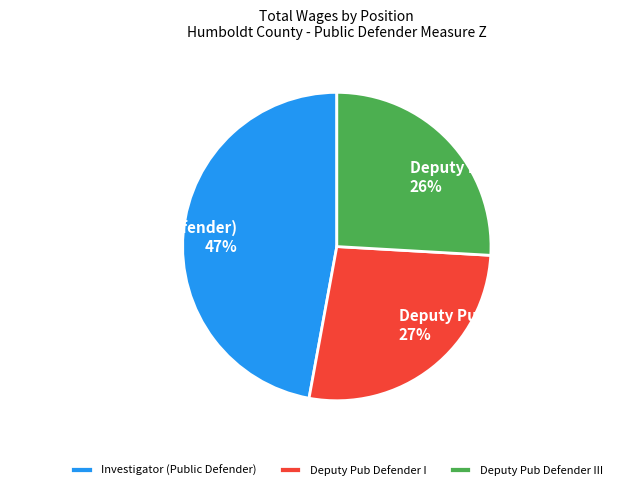

Which category has the smallest portion of the pie?

Deputy Pub Defender III